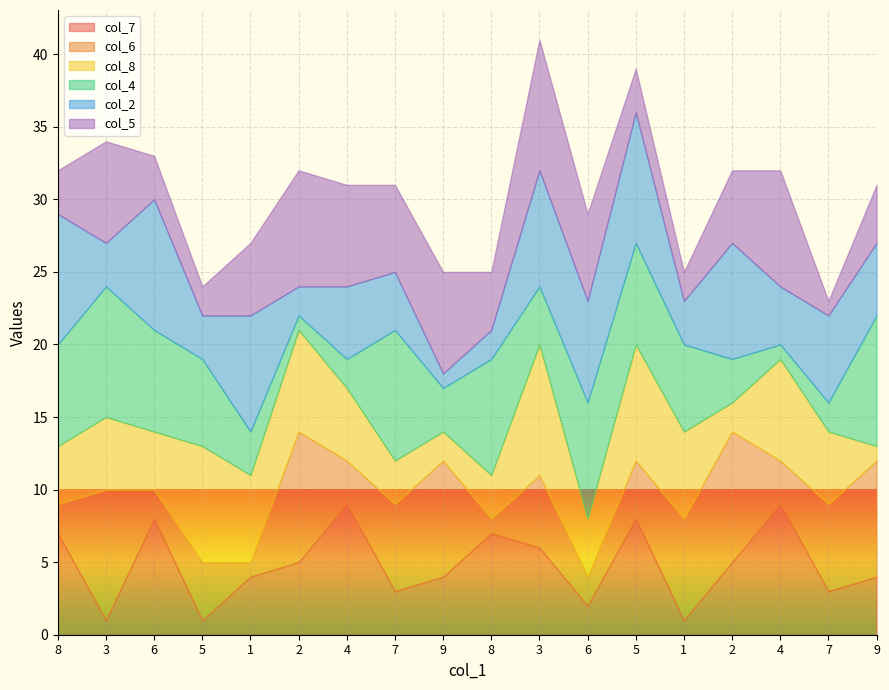

Where is the first local maximum for col_8?

3